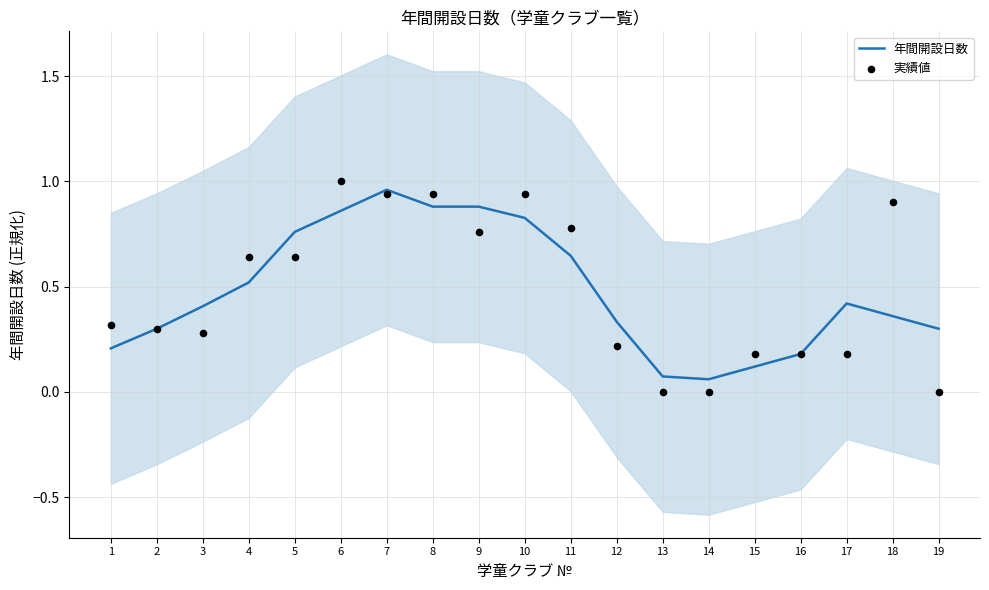

Which series reaches the minimum Y coordinate?

実績値